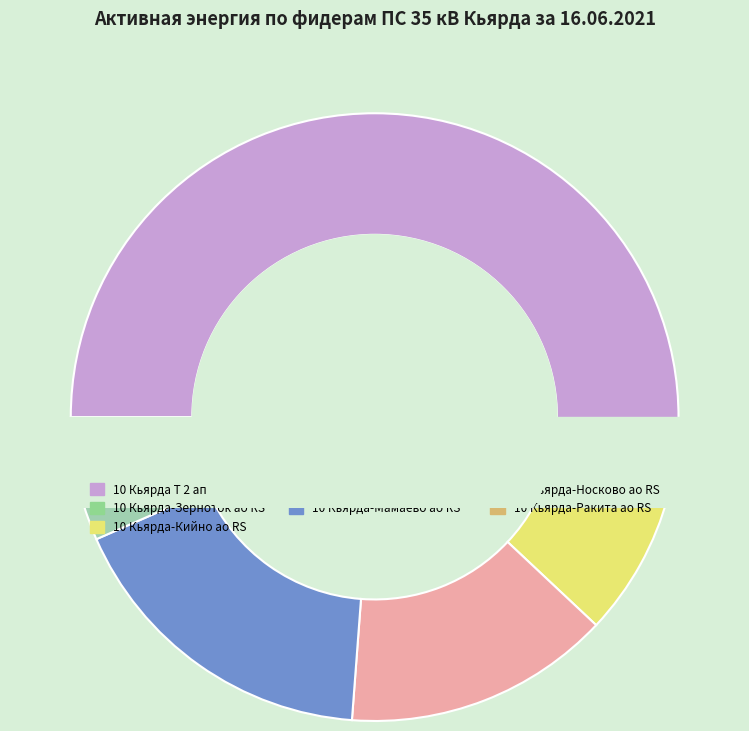

What is the change in value from 10 Кьярда-Кийно ао RS to 10 Кьярда-Ракита ао RS?

-404.9